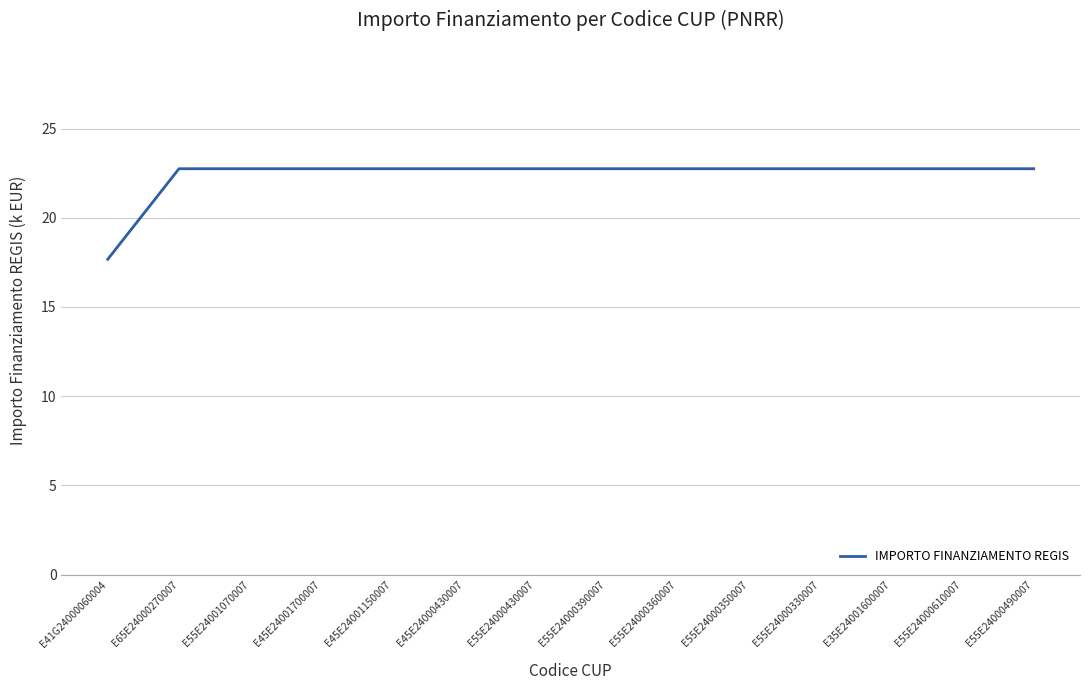

How many lines are shown in the chart?

1